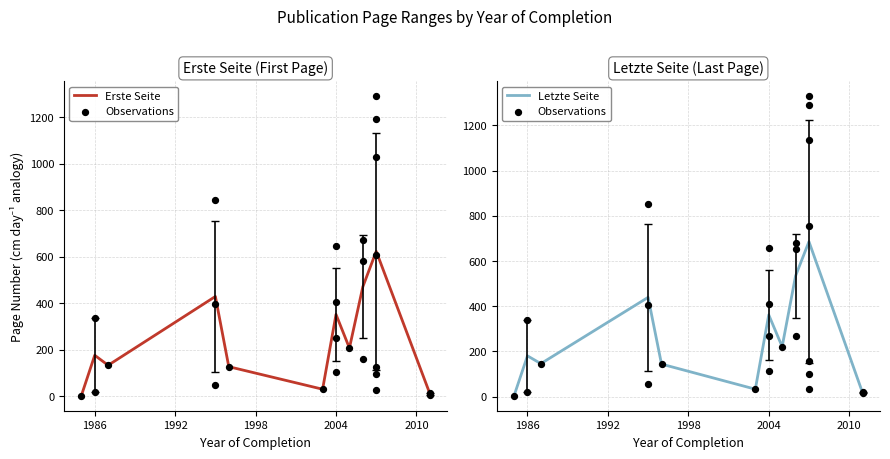

At which category is the sum across all series the highest?

2007